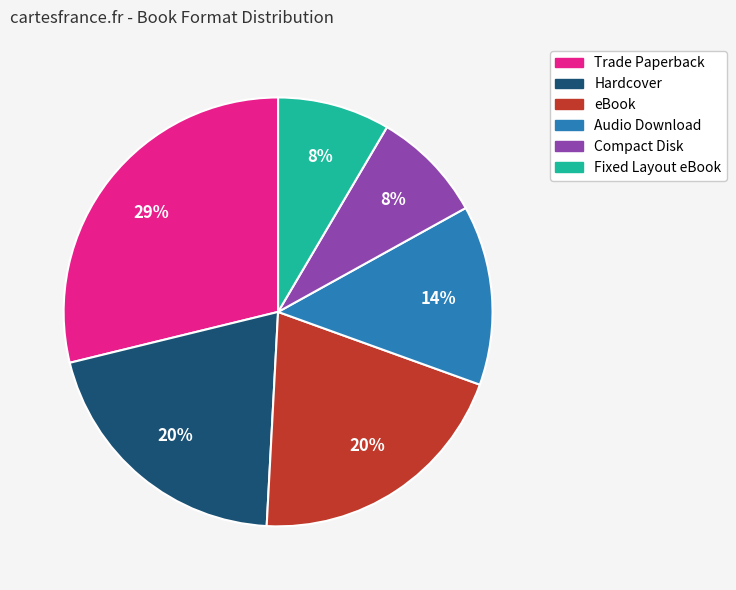

To the nearest percent, what is the combined percentage of Trade Paperback and eBook?

49%